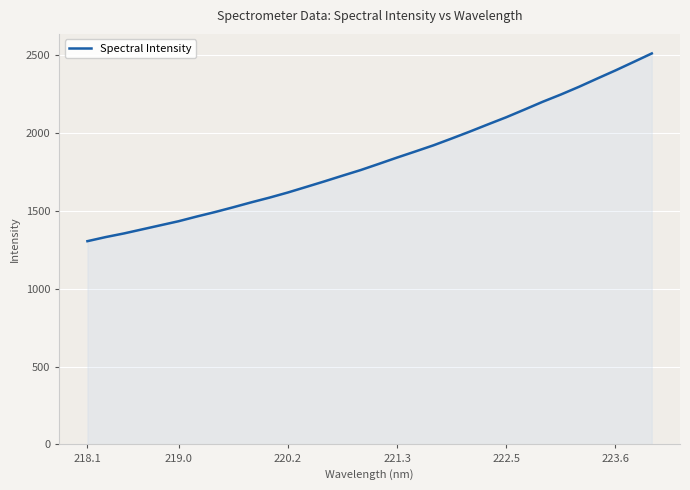

What is the maximum value shown in the chart?

2507.8